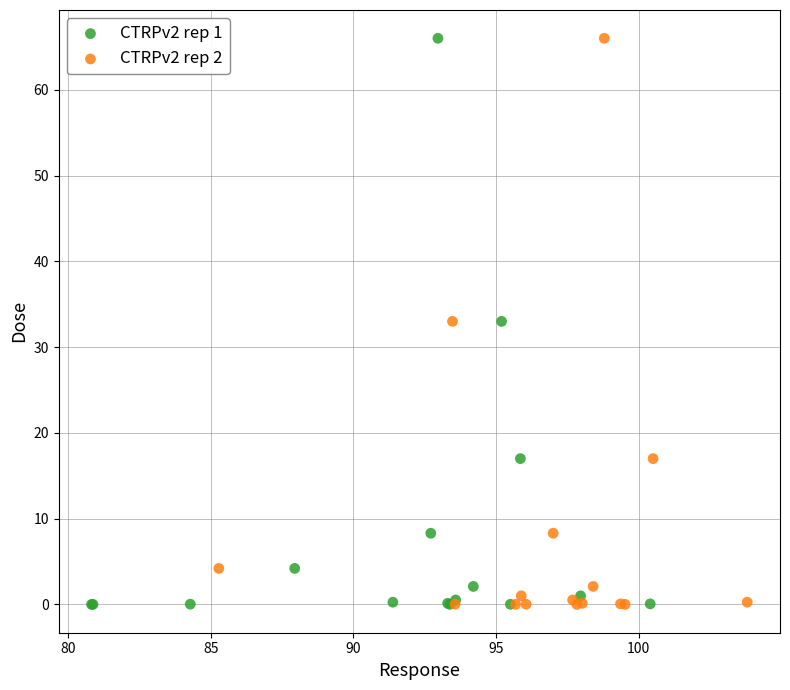

What are all the series names shown in the legend?

CTRPv2 rep 1, CTRPv2 rep 2